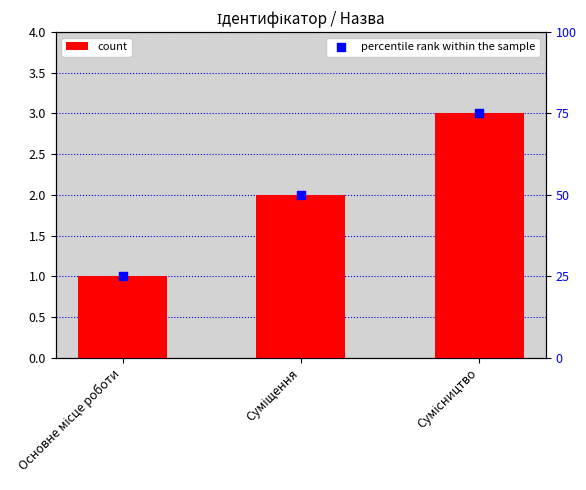

Which series contains the lowest Y value?

count